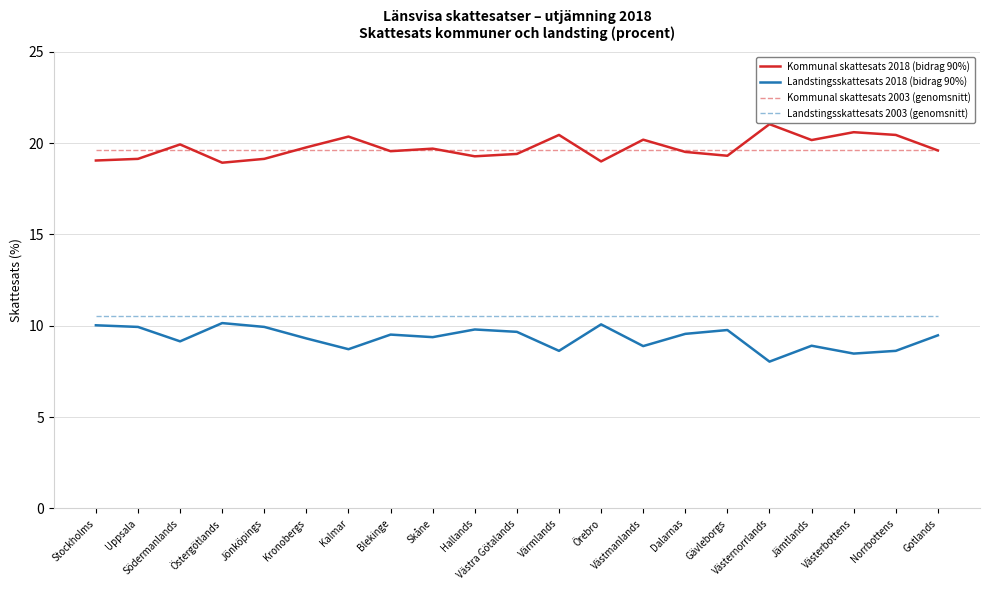

At which category does Landstingsskattesats 2018 (bidrag 90%) reach its first local valley?

Södermanlands